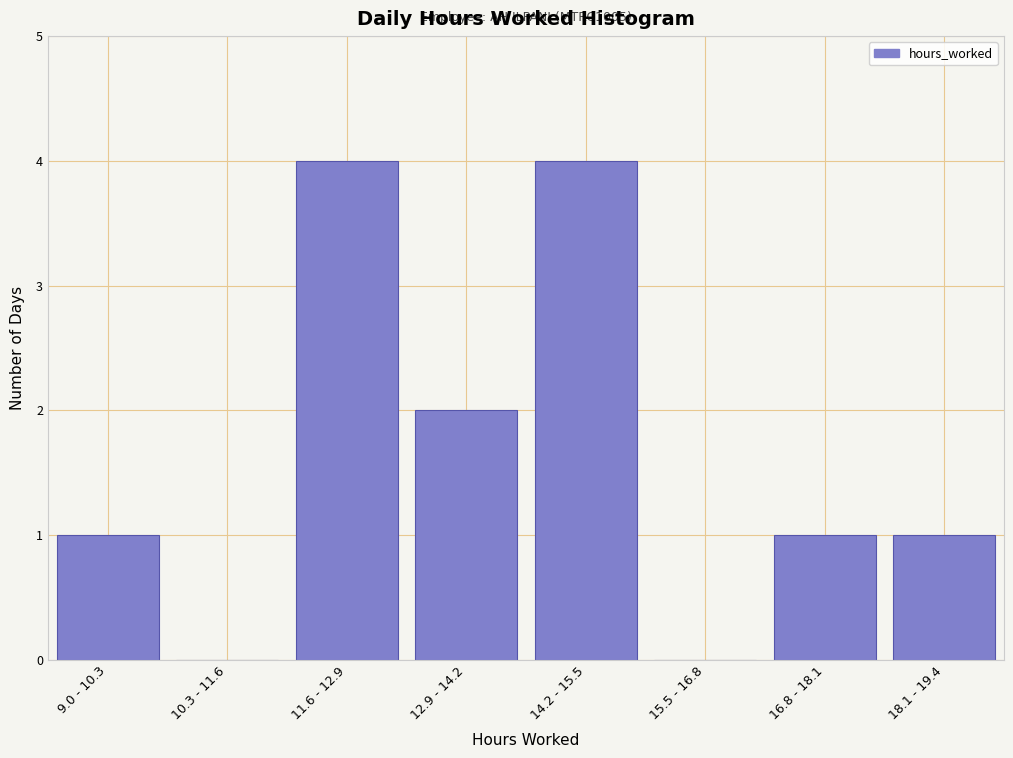

Reading left to right, list all the values displayed in this chart.

9.0 - 10.3=1	10.3 - 11.6=0	11.6 - 12.9=4	12.9 - 14.2=2	14.2 - 15.5=4	15.5 - 16.8=0	16.8 - 18.1=1	18.1 - 19.4=1